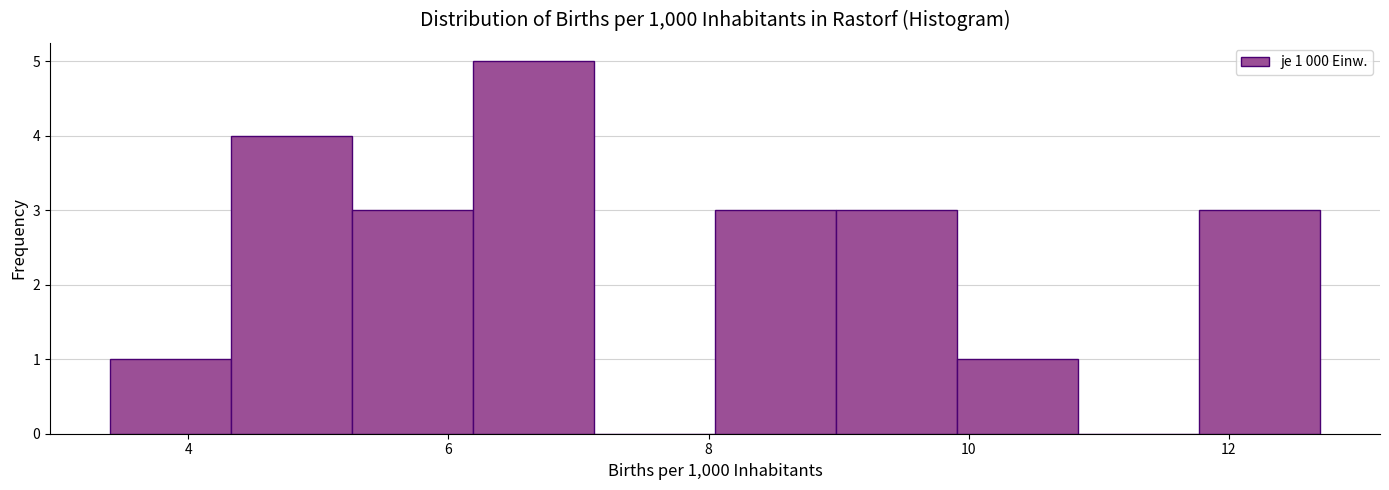

Over which range of the x-axis is the bar tallest?

6.2 to 7.2